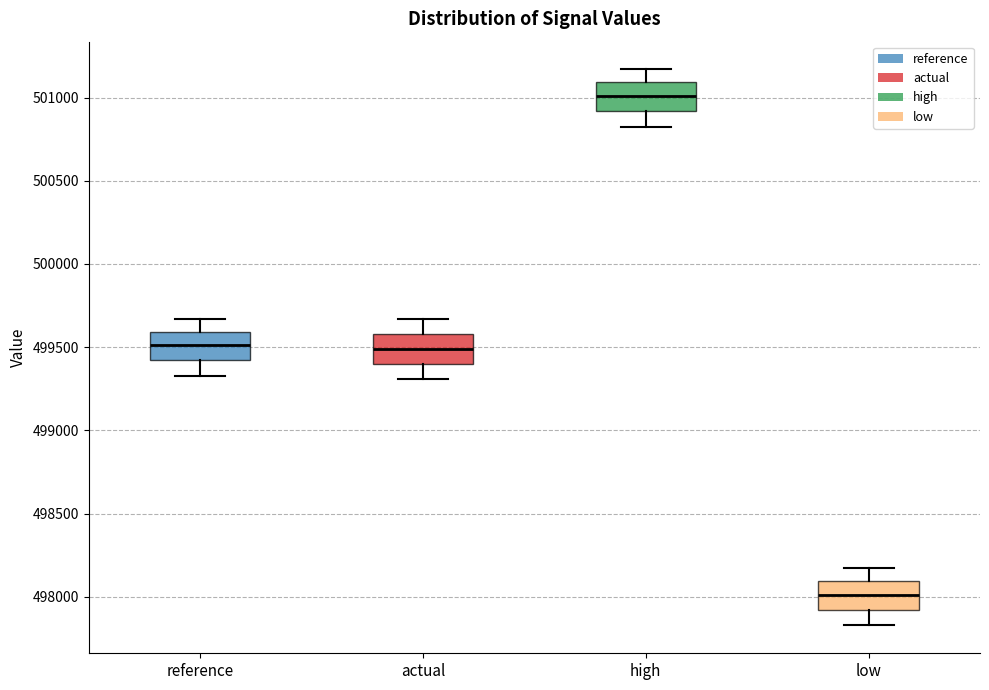

Where does the lower whisker of the box for actual end on the y-axis? The values are not printed on the chart, so give them approximately, as read against the axis.

499300